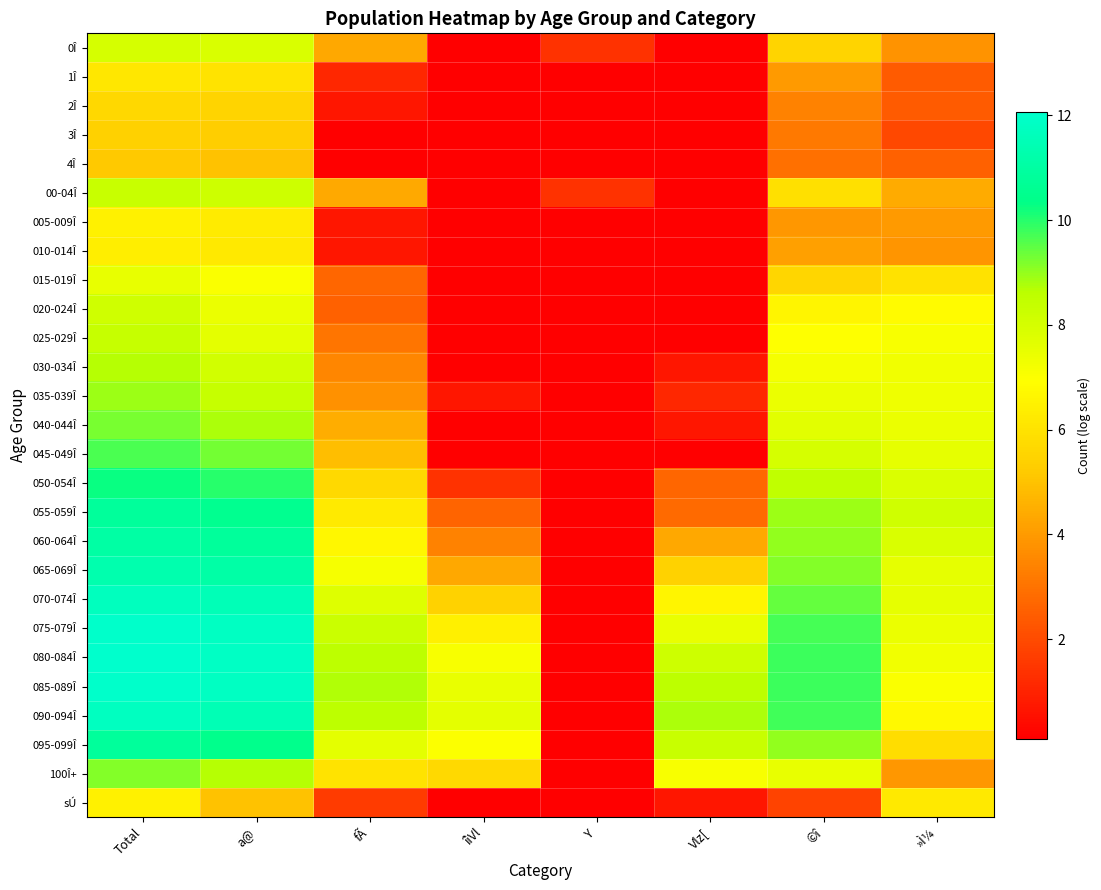

What is the minimum value shown in the chart?

0.1